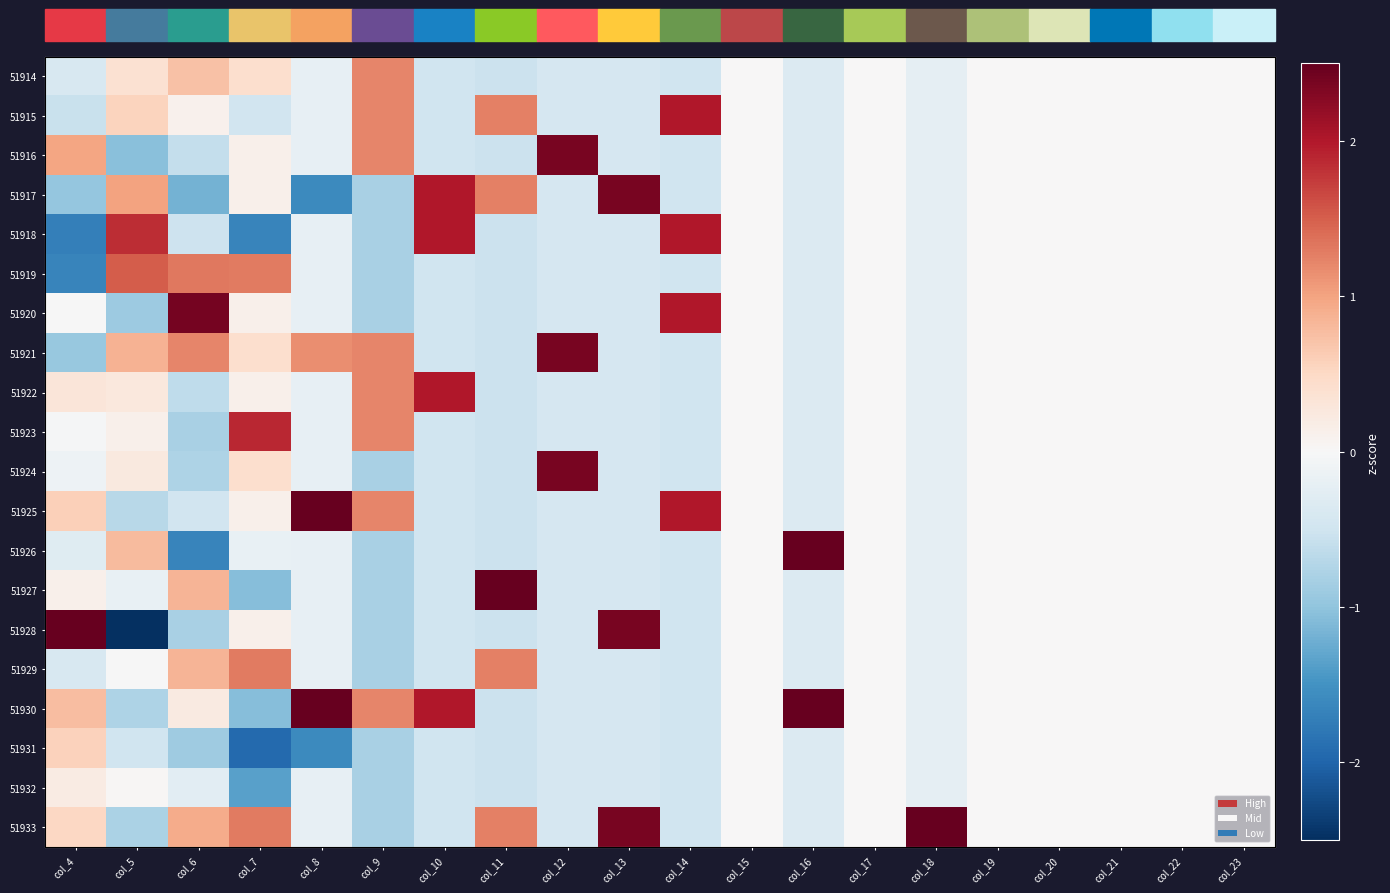

Rank the series at col_13 from lowest to highest value.

51914, 51915, 51916, 51918, 51919, 51920, 51921, 51922, 51923, 51924, 51925, 51926, 51927, 51929, 51930, 51931, 51932, 51917, 51928, 51933